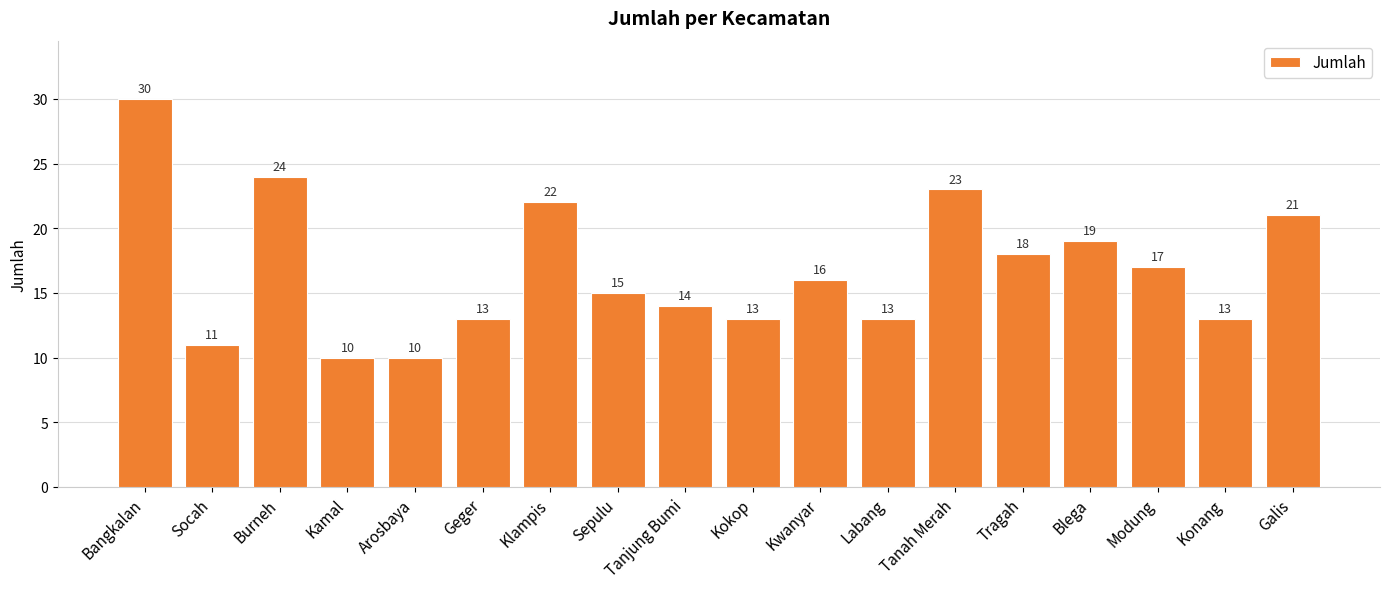

Count the number of data series in this chart.

1